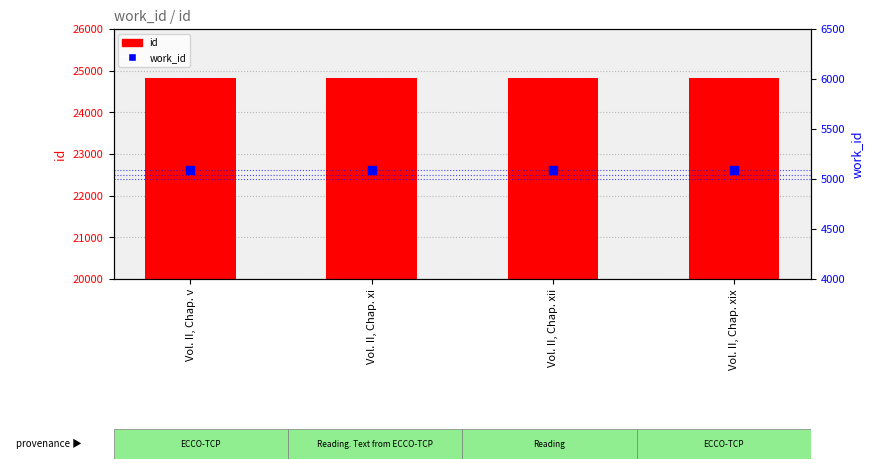

How many id values are between 24821 and 24826?

3